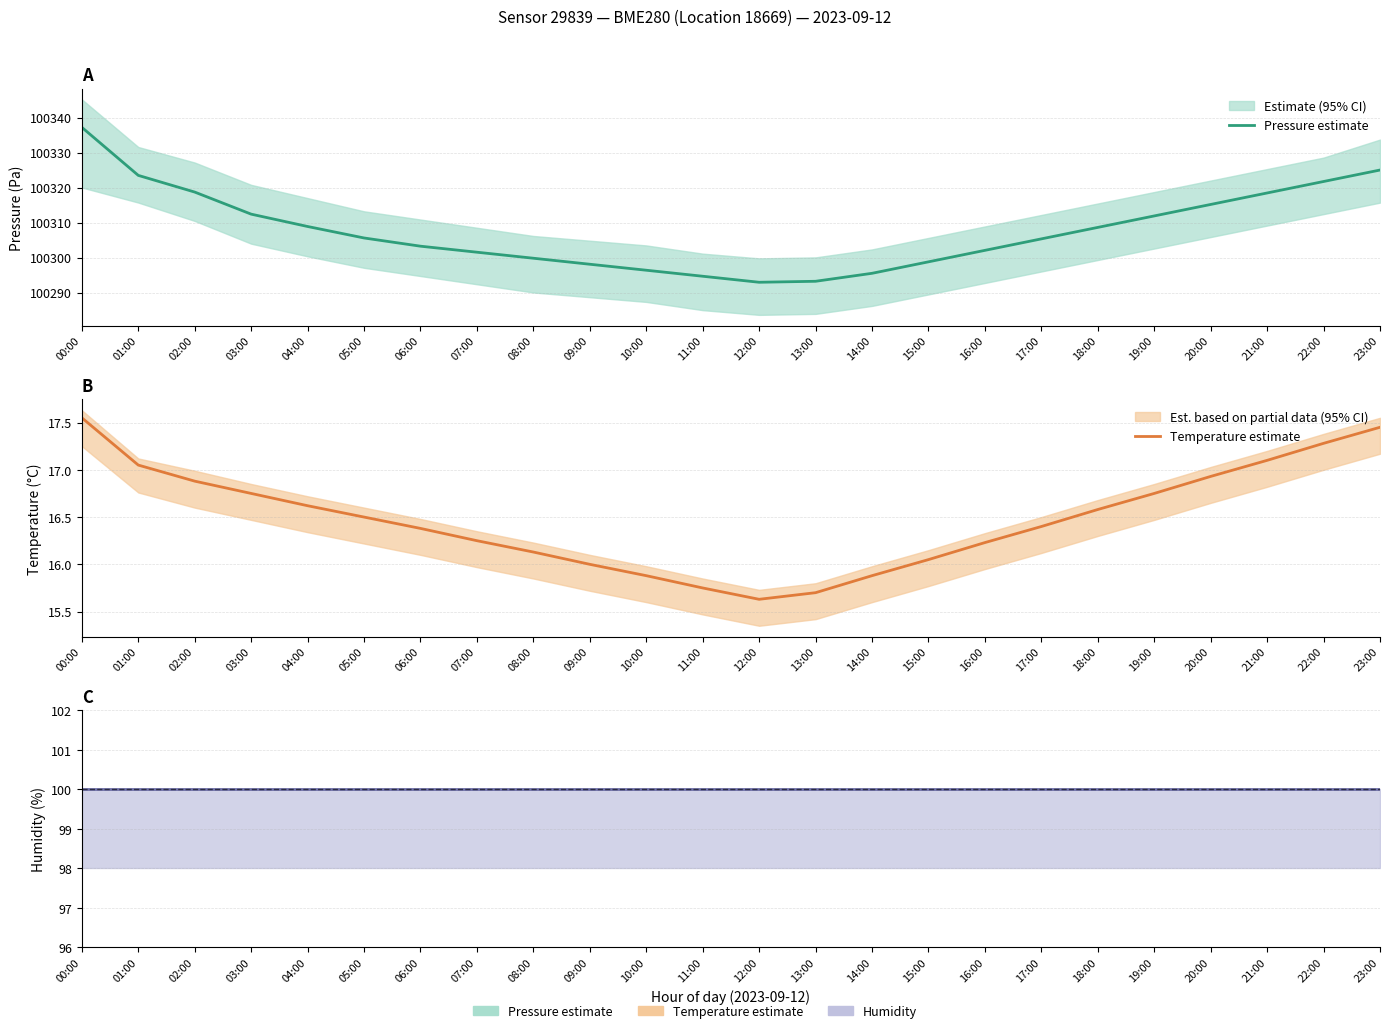

Reading left to right, what are all the values shown in this chart?

Pressure estimate: 00:00=100337.2	01:00=100323.5	02:00=100318.8	03:00=100312.4	04:00=100308.9	05:00=100305.6	06:00=100303.3	07:00=100301.6	08:00=100299.8	09:00=100298.1	10:00=100296.4	11:00=100294.7	12:00=100293.0	13:00=100293.2	14:00=100295.5	15:00=100298.8	16:00=100302.1	17:00=100305.4	18:00=100308.6	19:00=100311.9	20:00=100315.2	21:00=100318.5	22:00=100321.8	23:00=100325.1
Temperature estimate: 00:00=17.6	01:00=17.1	02:00=16.9	03:00=16.8	04:00=16.6	05:00=16.5	06:00=16.4	07:00=16.2	08:00=16.1	09:00=16.0	10:00=15.9	11:00=15.8	12:00=15.6	13:00=15.7	14:00=15.9	15:00=16.1	16:00=16.2	17:00=16.4	18:00=16.6	19:00=16.8	20:00=16.9	21:00=17.1	22:00=17.3	23:00=17.4
Humidity: 00:00=100.0	01:00=100.0	02:00=100.0	03:00=100.0	04:00=100.0	05:00=100.0	06:00=100.0	07:00=100.0	08:00=100.0	09:00=100.0	10:00=100.0	11:00=100.0	12:00=100.0	13:00=100.0	14:00=100.0	15:00=100.0	16:00=100.0	17:00=100.0	18:00=100.0	19:00=100.0	20:00=100.0	21:00=100.0	22:00=100.0	23:00=100.0